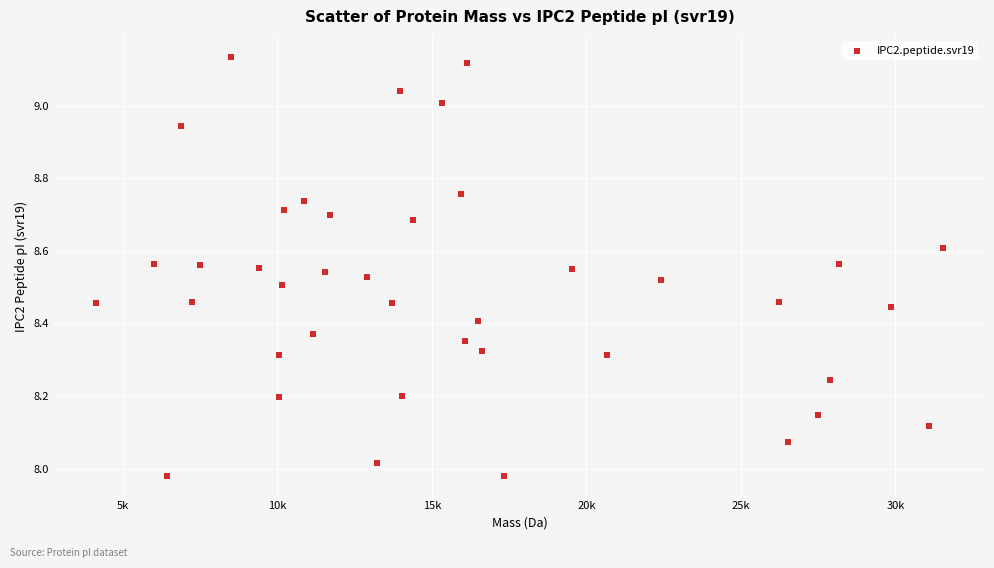

What is the range of X values (max minus min)?

27382.9